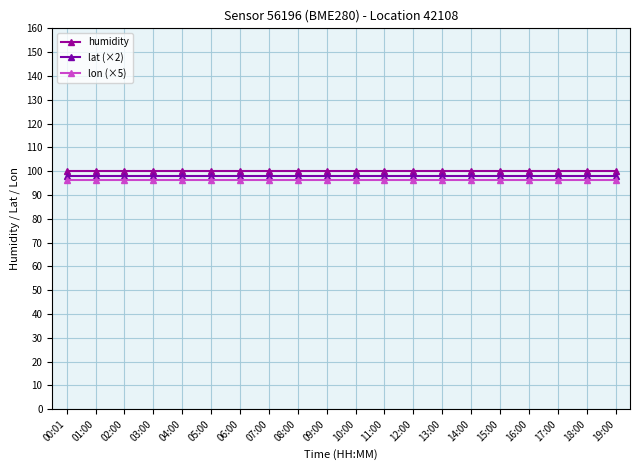

True or false: humidity and lat (×2) cross at least once.

False